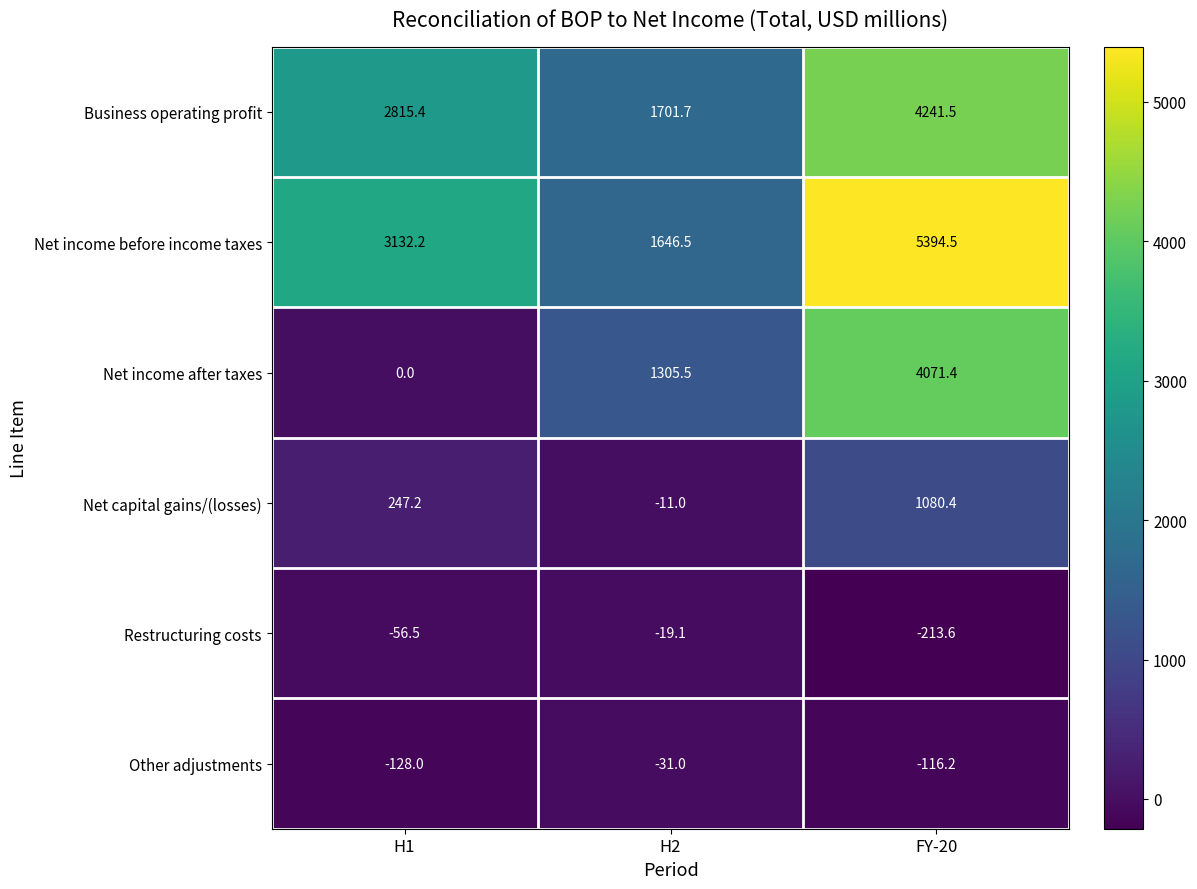

Which series has the largest range (max minus min)?

Net income after taxes